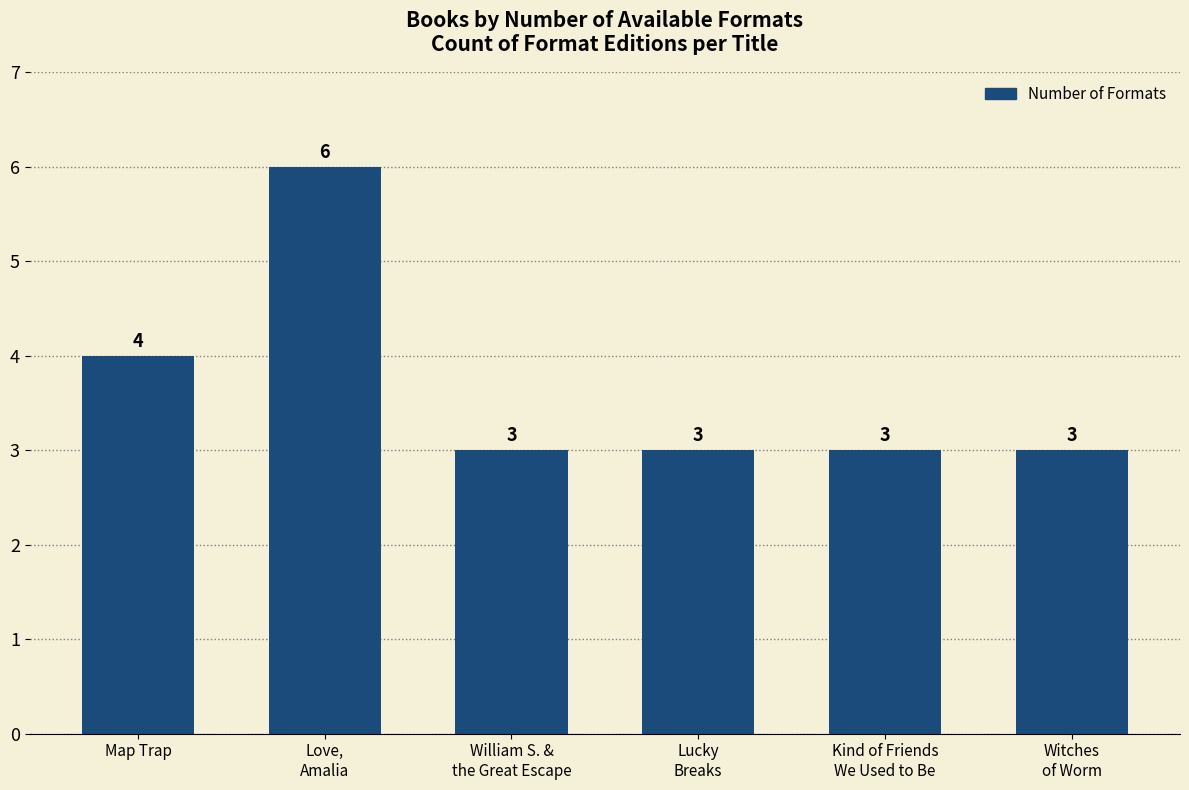

Between Witches
of Worm and Love,
Amalia, which is larger?

Love,
Amalia